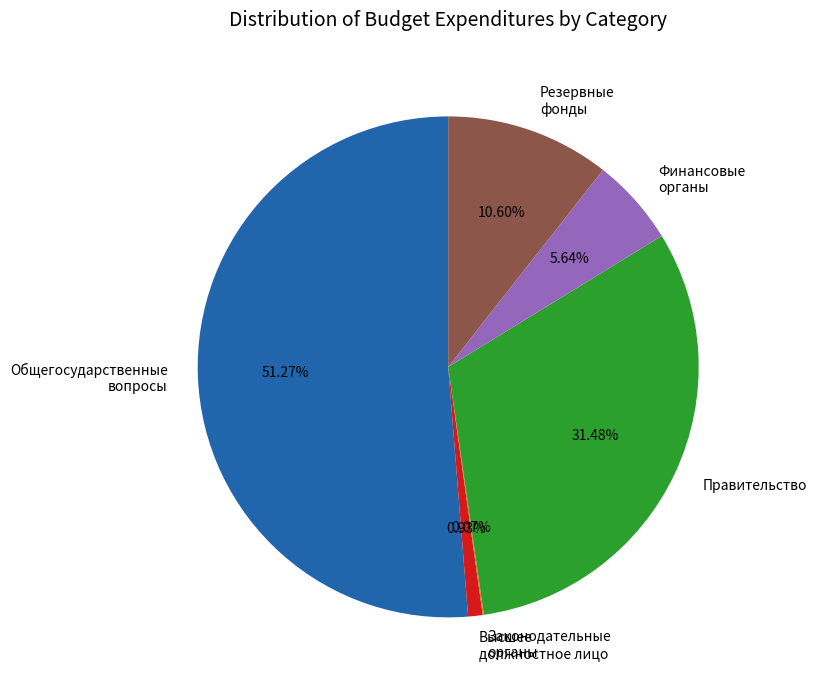

Which category accounts for the majority?

Общегосударственные вопросы